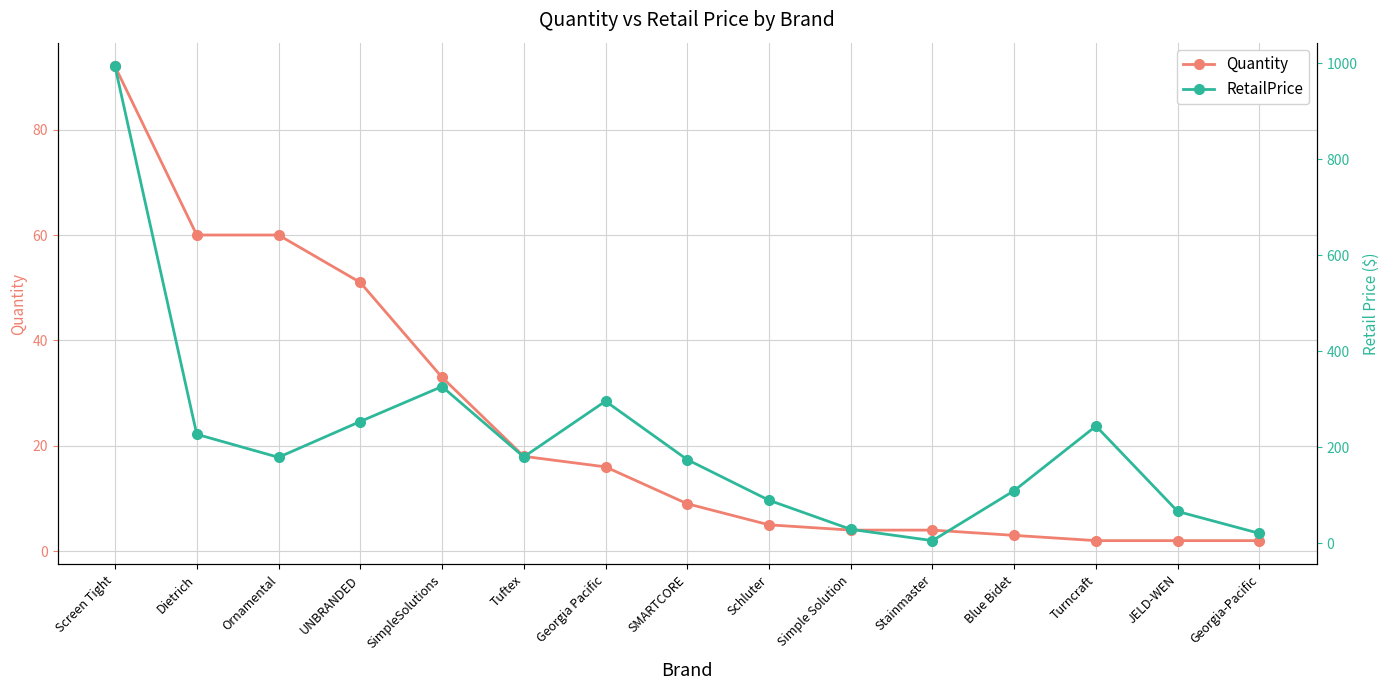

Reading left to right, transcribe all the data shown in this chart.

Quantity: Screen Tight=92.0	Dietrich=60.0	Ornamental=60.0	UNBRANDED=51.0	SimpleSolutions=33.0	Tuftex=18.0	Georgia Pacific=16.0	SMARTCORE=9.0	Schluter=5.0	Simple Solution=4.0	Stainmaster=4.0	Blue Bidet=3.0	Turncraft=2.0	JELD-WEN=2.0	Georgia-Pacific=2.0
RetailPrice: Screen Tight=993.7	Dietrich=226.8	Ornamental=178.8	UNBRANDED=253.5	SimpleSolutions=326.3	Tuftex=179.6	Georgia Pacific=295.8	SMARTCORE=174.0	Schluter=89.3	Simple Solution=28.7	Stainmaster=5.1	Blue Bidet=109.4	Turncraft=244.0	JELD-WEN=65.9	Georgia-Pacific=20.2